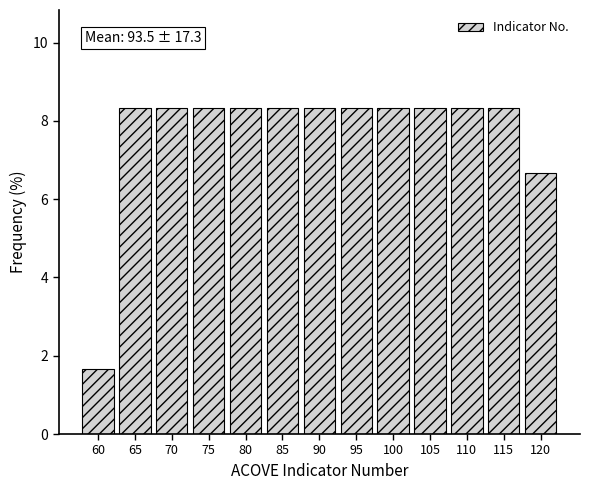

Reading left to right, list all the values displayed in this chart.

1.7	8.3	8.3	8.3	8.3	8.3	8.3	8.3	8.3	8.3	8.3	8.3	6.7